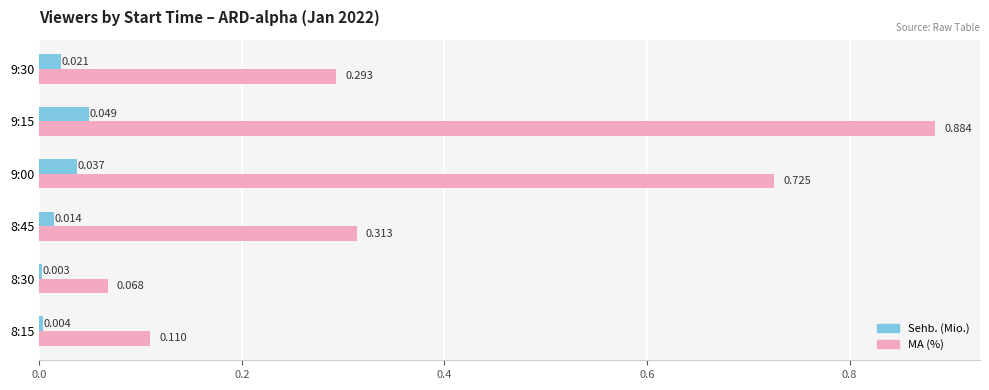

Is the value of MA (%) at 8:15 greater than the value of Sehb. (Mio.) at 9:00?

Yes